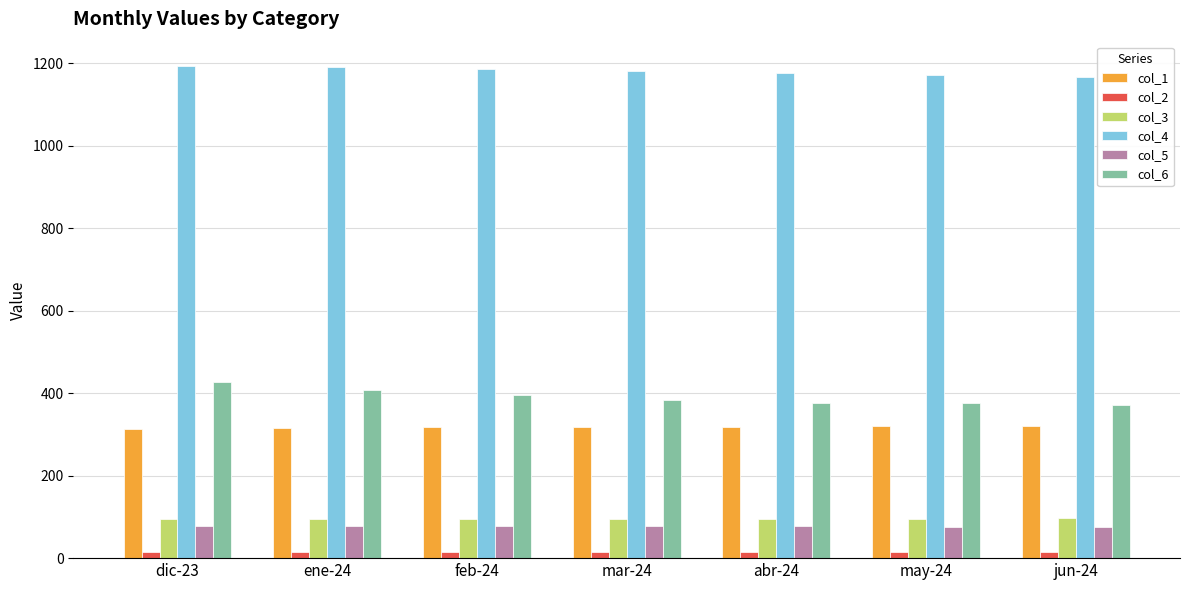

Which series has the largest total across all categories?

col_4